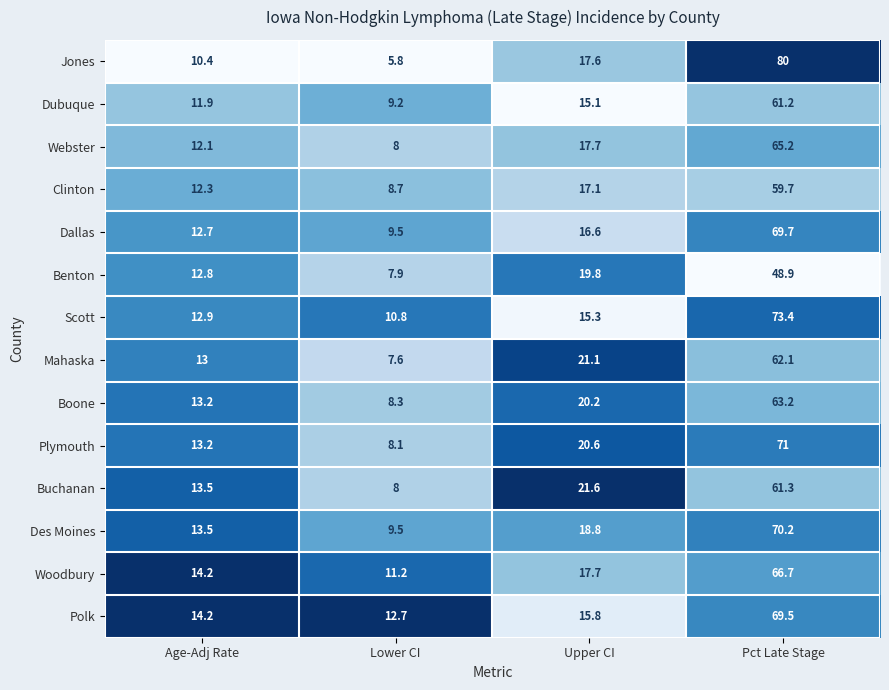

Rank the categories by Benton value from lowest to highest.

Lower CI, Age-Adj Rate, Upper CI, Pct Late Stage